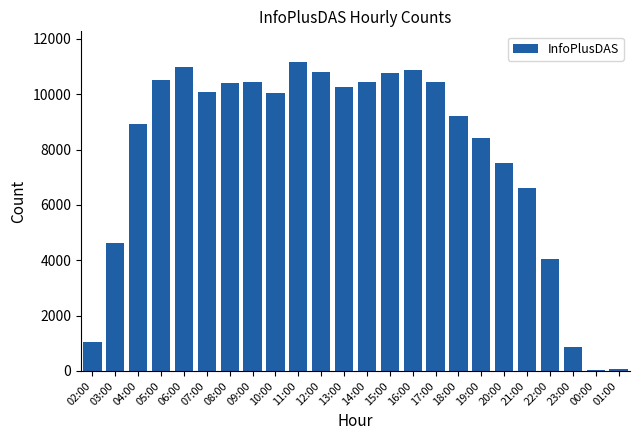

How many values are below 10094?

12